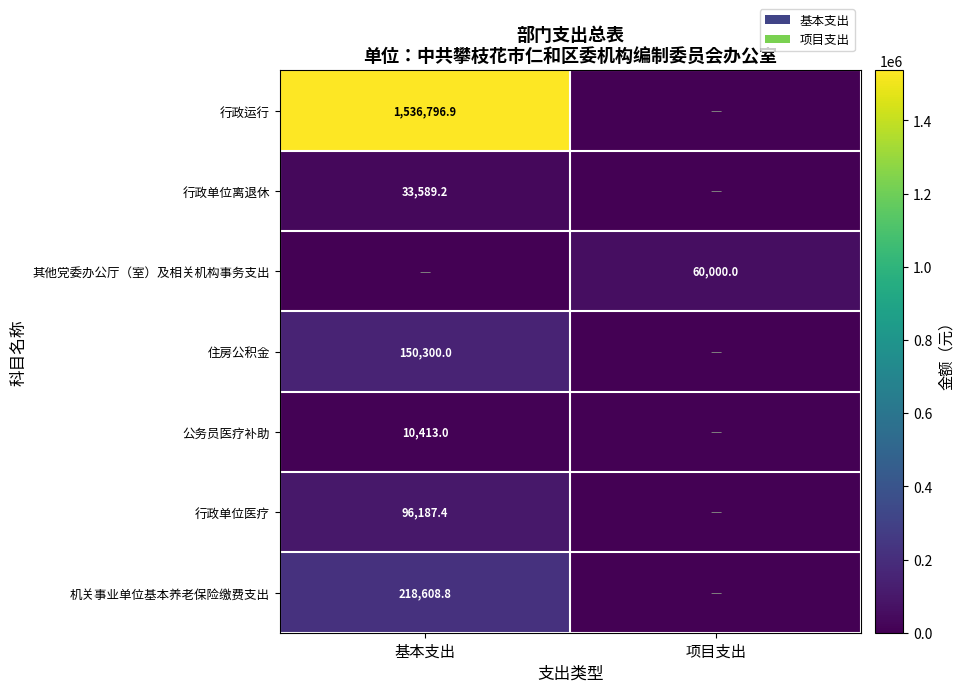

The value of 住房公积金 at 基本支出 is 150300.0. True or false?

True